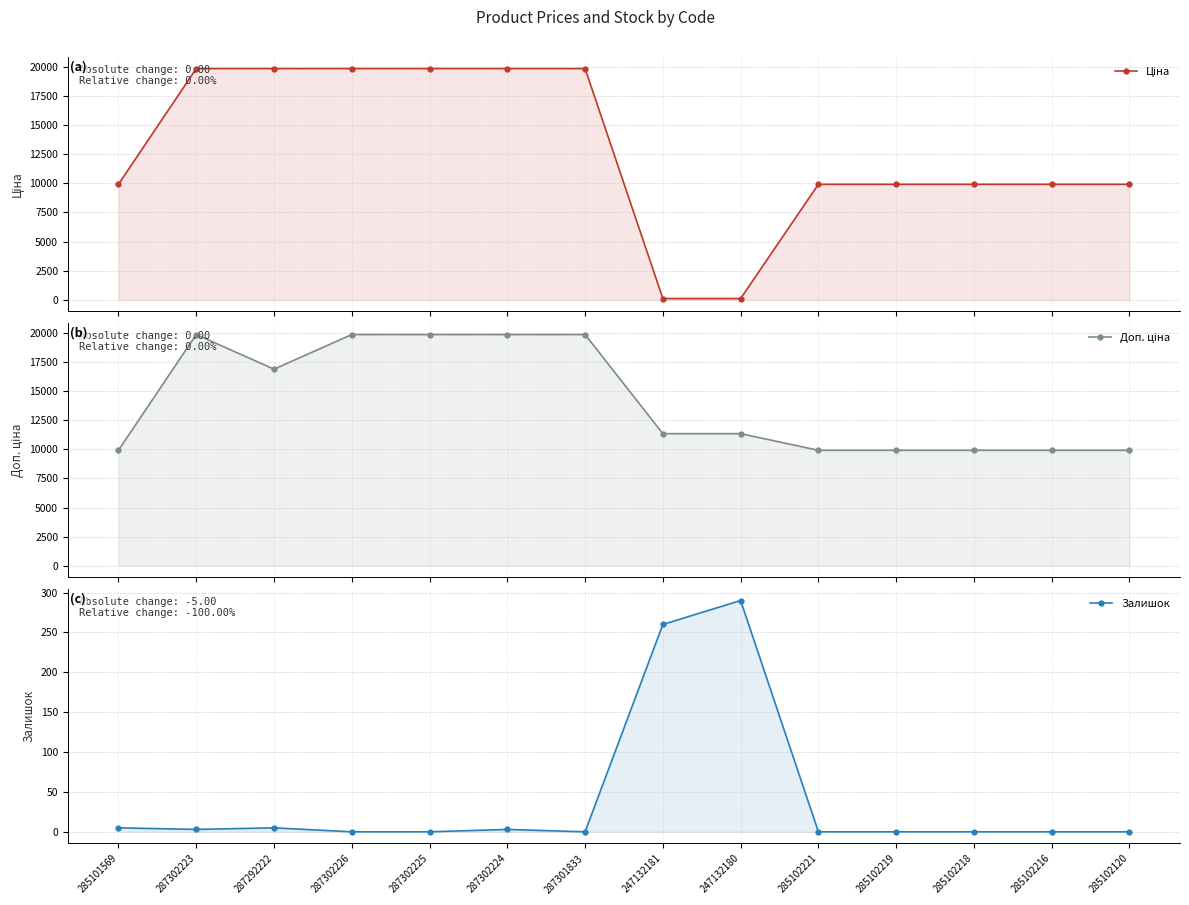

What are all the series names shown in the legend?

Ціна, Доп. ціна, Залишок